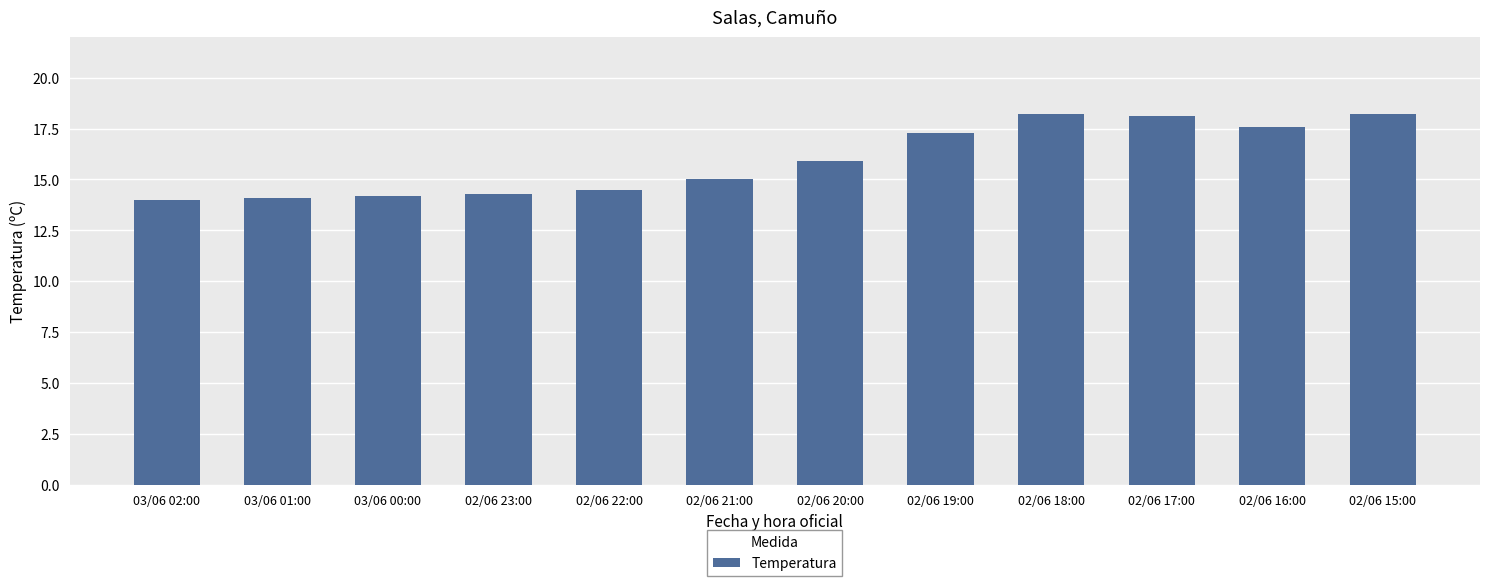

Between 02/06 18:00 and 03/06 01:00, which is larger?

02/06 18:00